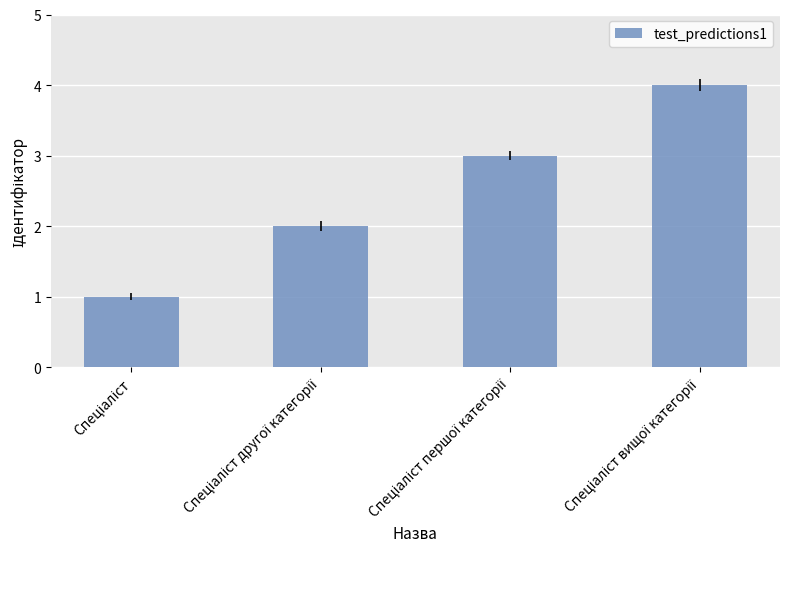

Does the chart contain stacked bars?

No